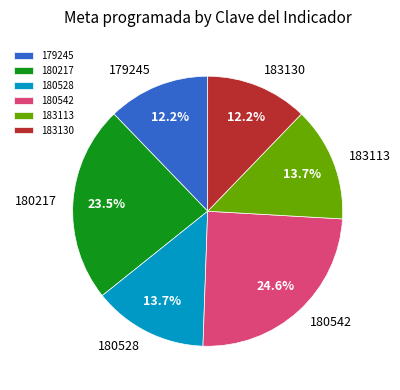

How many slices are in this pie chart?

6